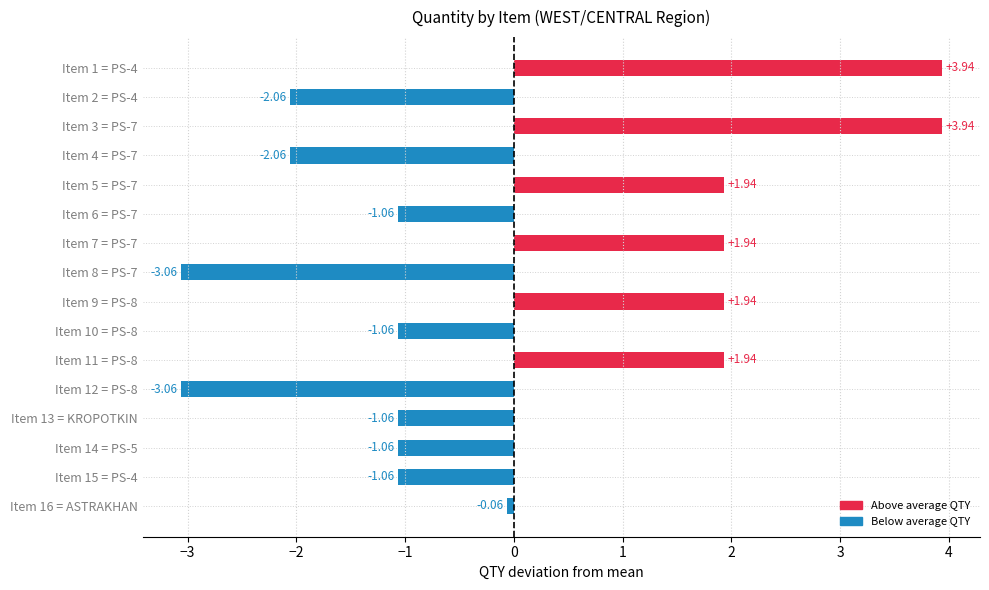

What is the difference between the maximum and second lowest values?

7.0